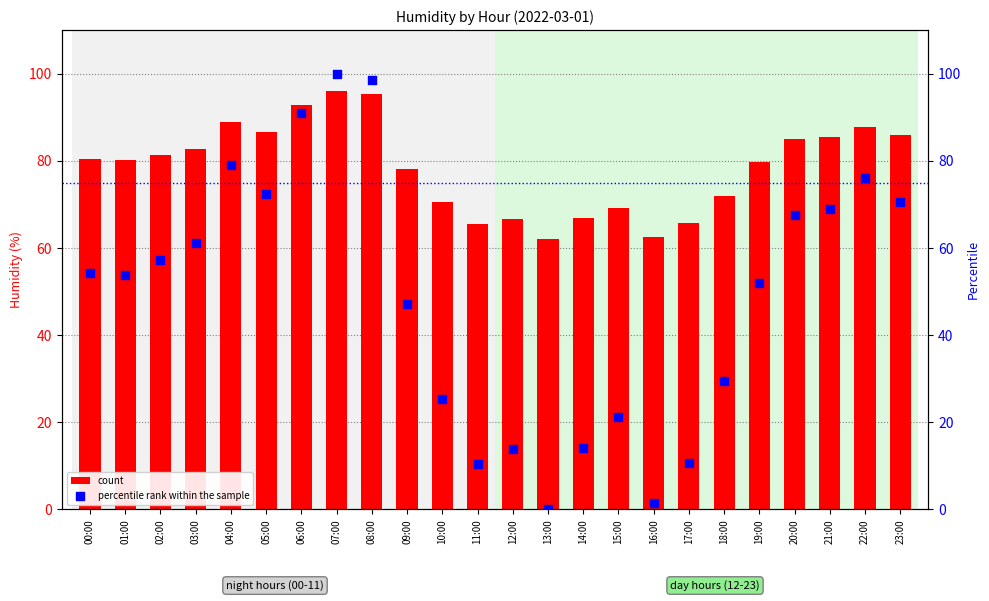

What is the total value across all series at 19:00?

131.5